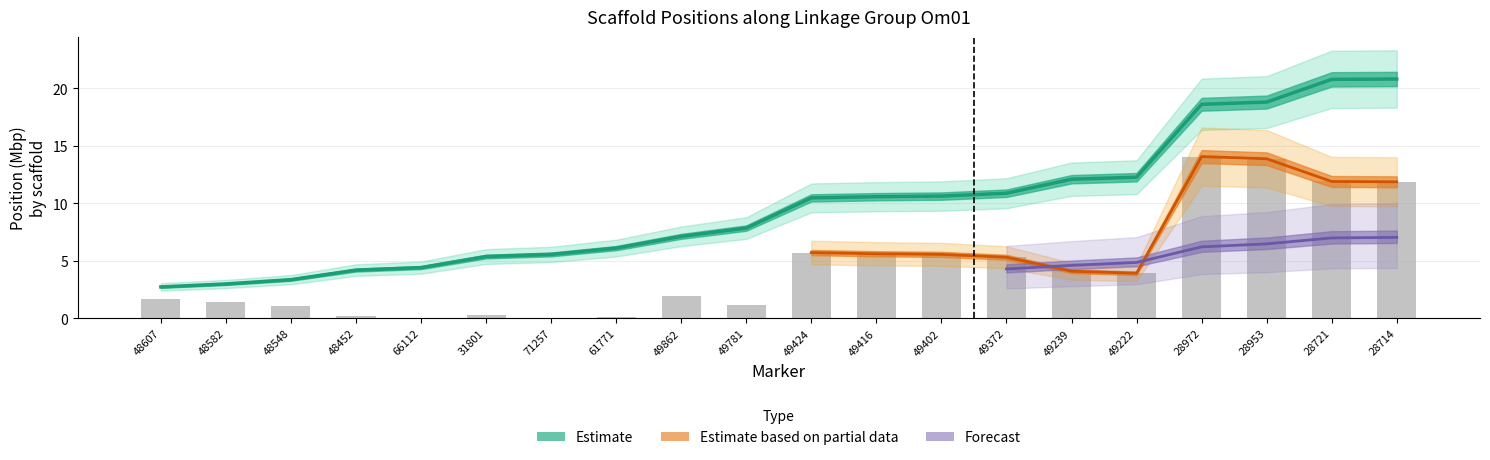

What is the difference between the second highest and second lowest values in the LG-based scaffold start point series?

17.8